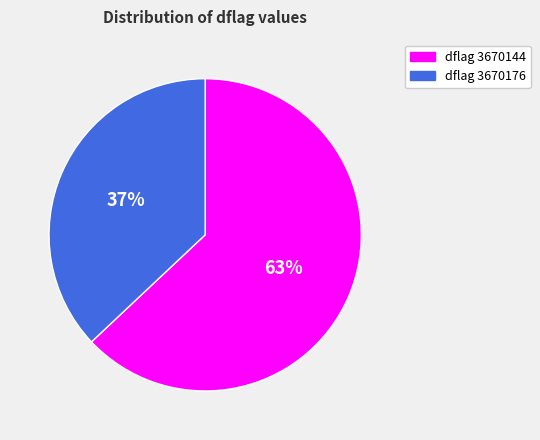

Does any single category account for the majority?

Yes